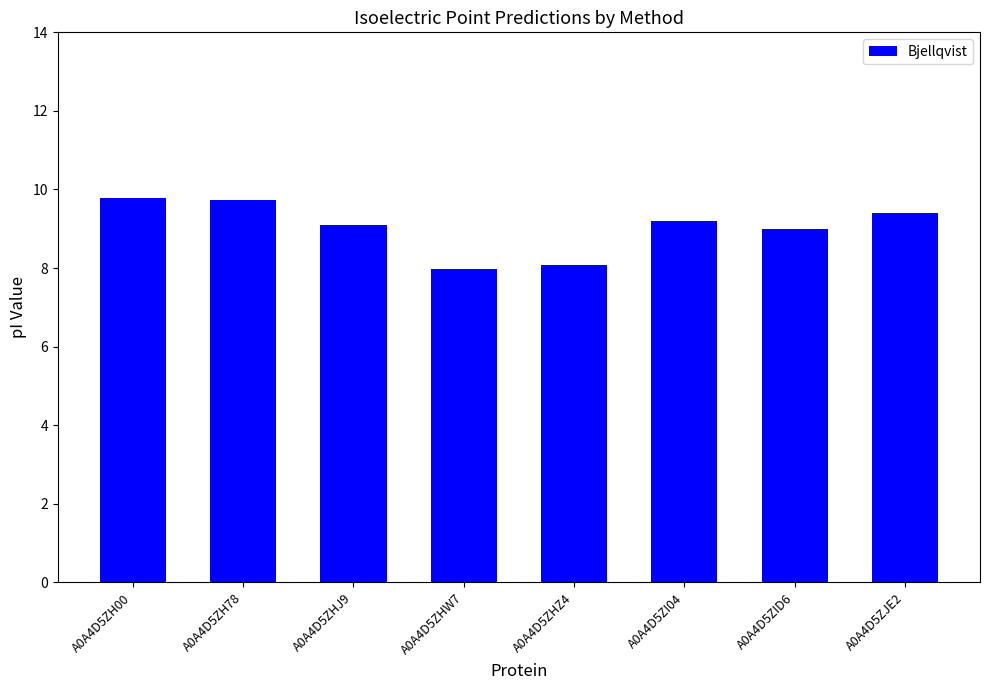

What is the ratio of the value at A0A4D5ZHZ4 to the value at A0A4D5ZHJ9?

0.9